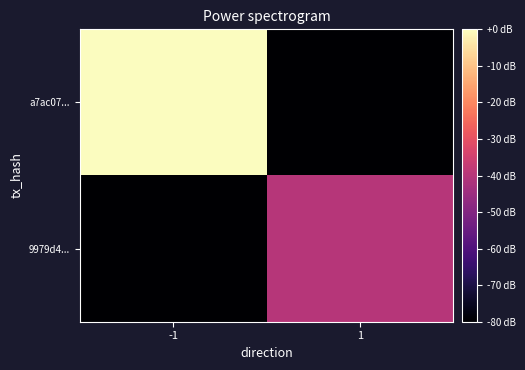

How many series are shown in this chart?

2